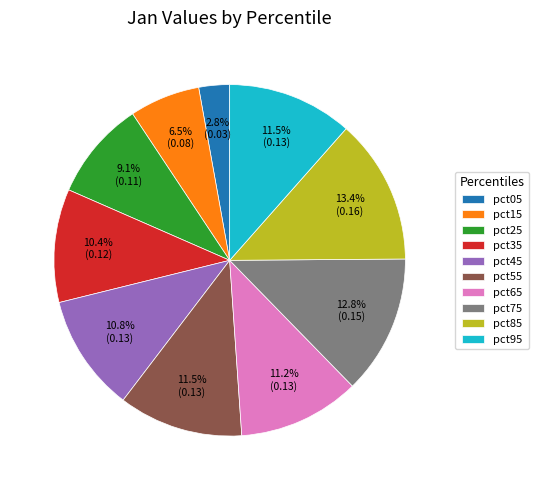

To the nearest percent, what is the average slice percentage?

10%